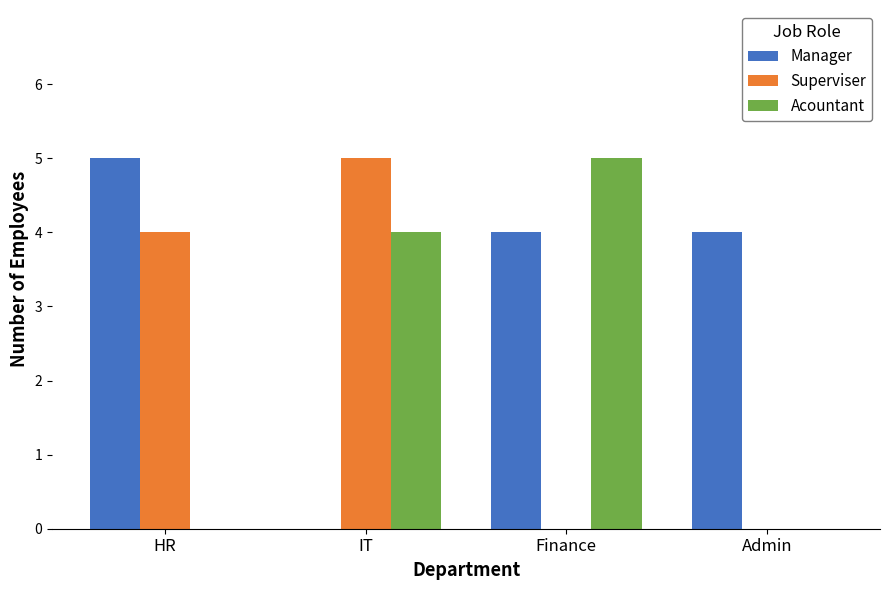

How many groups of bars are there?

4